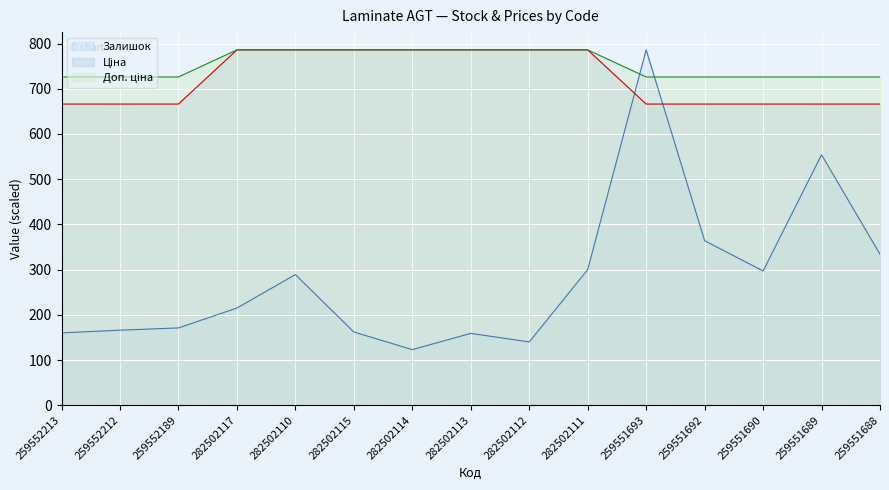

At which label is Доп. ціна closest to 756?

259552213